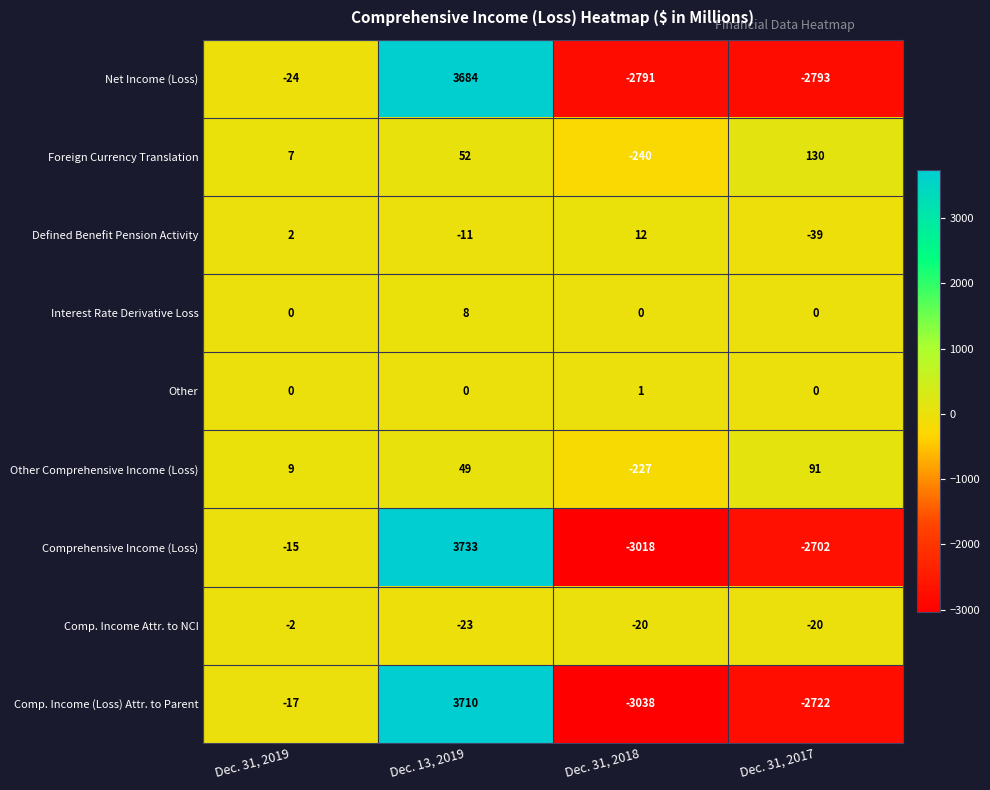

Which series has the largest total across all categories?

Interest Rate Derivative Loss